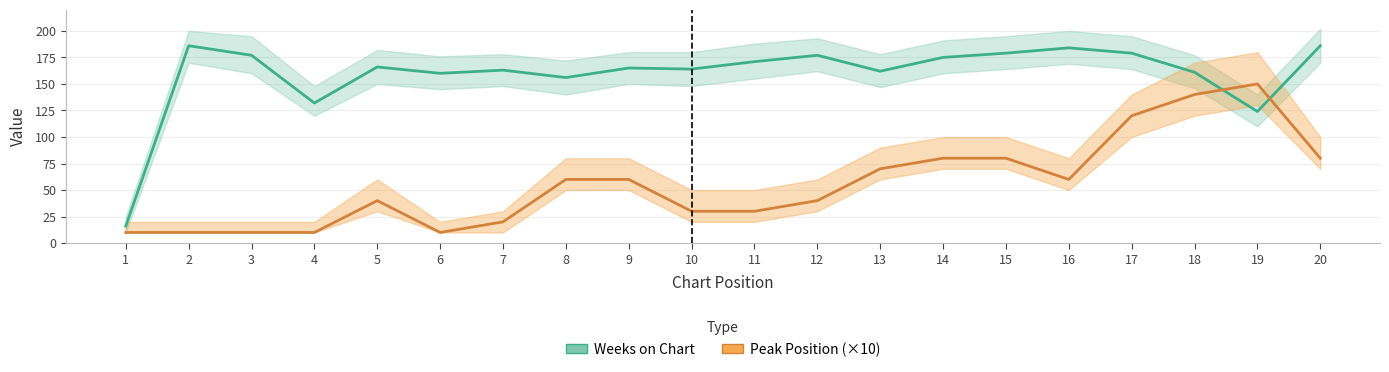

True or false: Weeks on Chart has more than 0 interior local peaks.

True